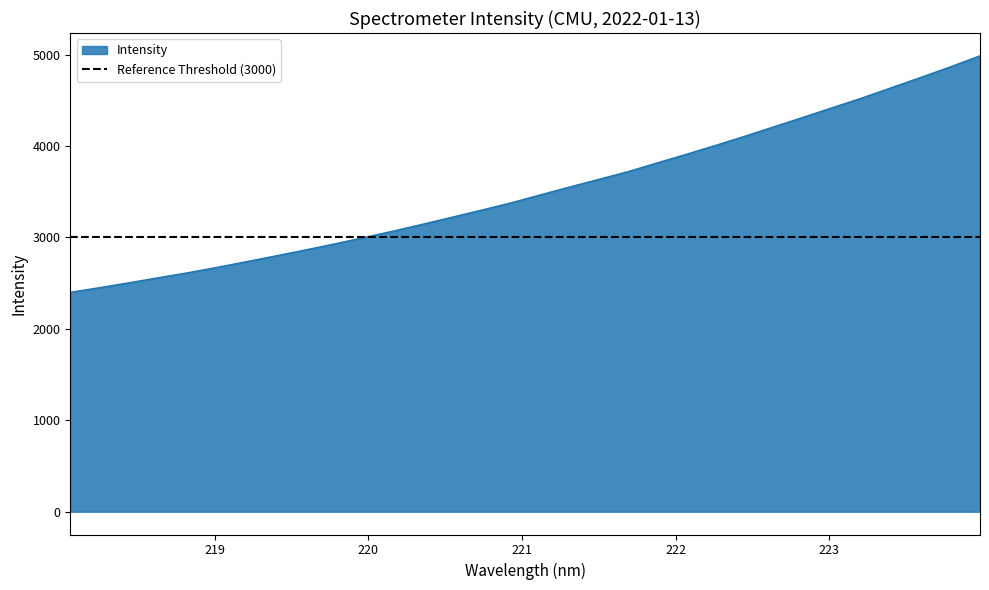

List the labels in order of value, smallest first.

218.0596, 218.2508, 218.442, 218.6332, 218.8244, 219.0156, 219.2067, 219.3979, 219.589, 219.7801, 219.9712, 220.1623, 220.3533, 220.5444, 220.7354, 220.9264, 221.1174, 221.3083, 221.4993, 221.6902, 221.8812, 222.0721, 222.263, 222.4538, 222.6447, 222.8355, 223.0264, 223.2172, 223.408, 223.5987, 223.7895, 223.9802